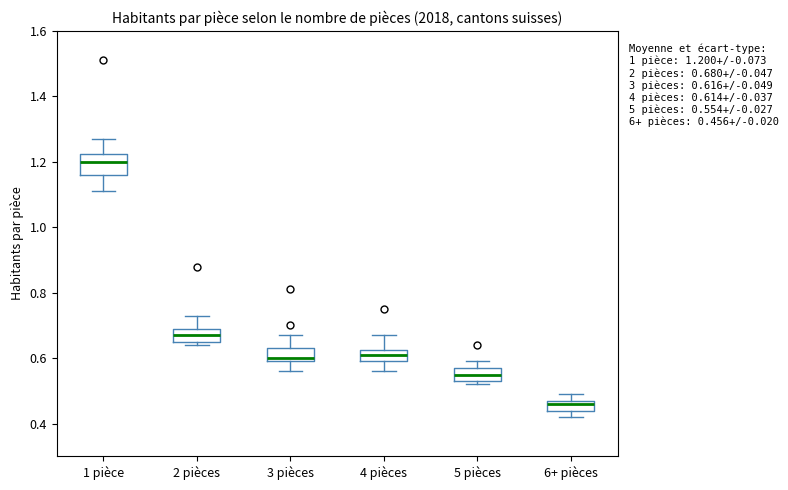

Which box has the highest median line?

1 pièce